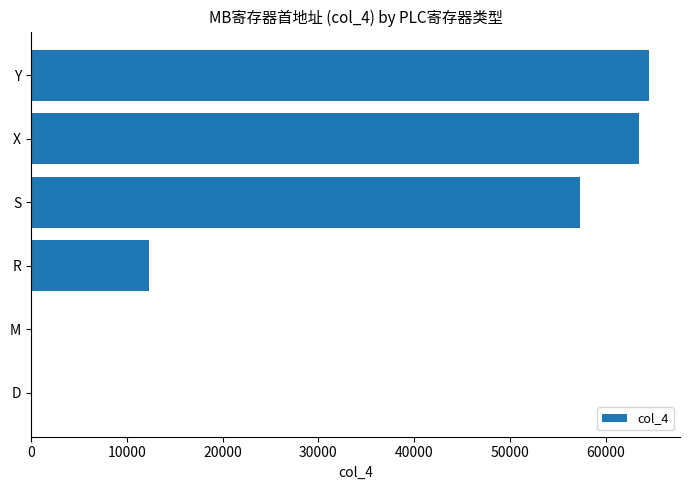

Which label corresponds to the largest value in the chart?

Y